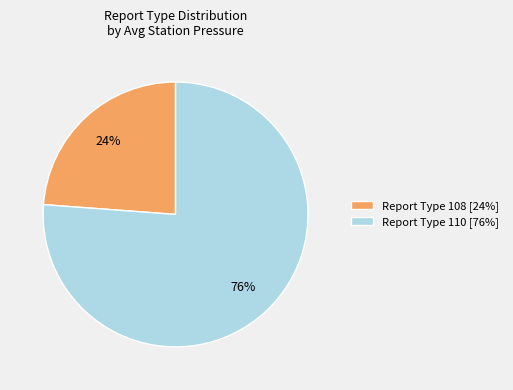

Is the sum of Report Type 108 [24%] and Report Type 110 [76%] greater than half?

Yes